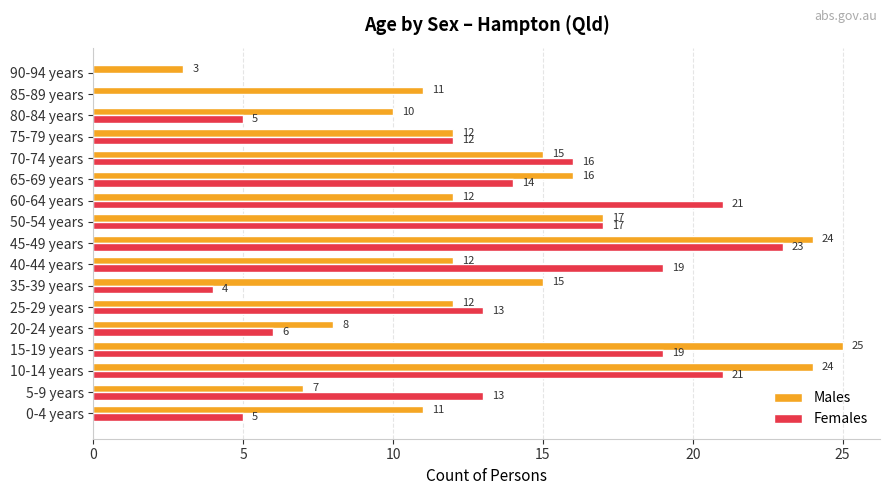

Where is Females nearest to the value 11?

75-79 years